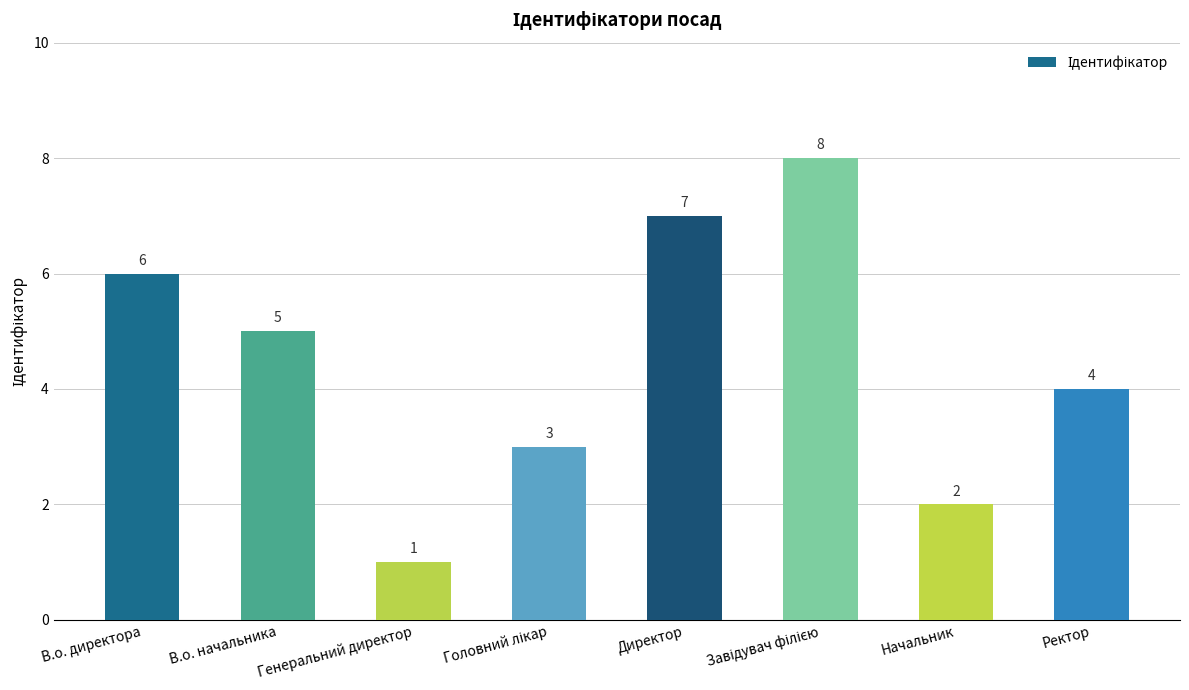

What position from the left is Ректор?

8